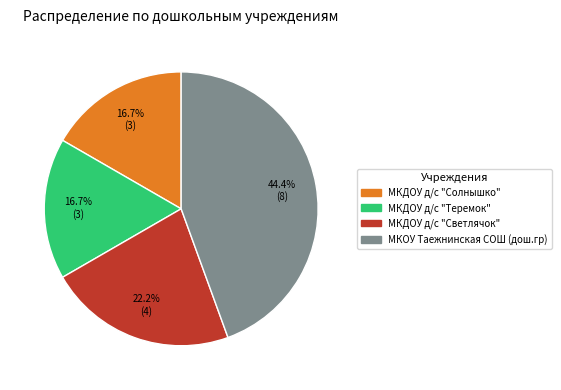

Between МКОУ Таежнинская СОШ (дош.гр) and МКДОУ д/с "Теремок", which is larger?

МКОУ Таежнинская СОШ (дош.гр)